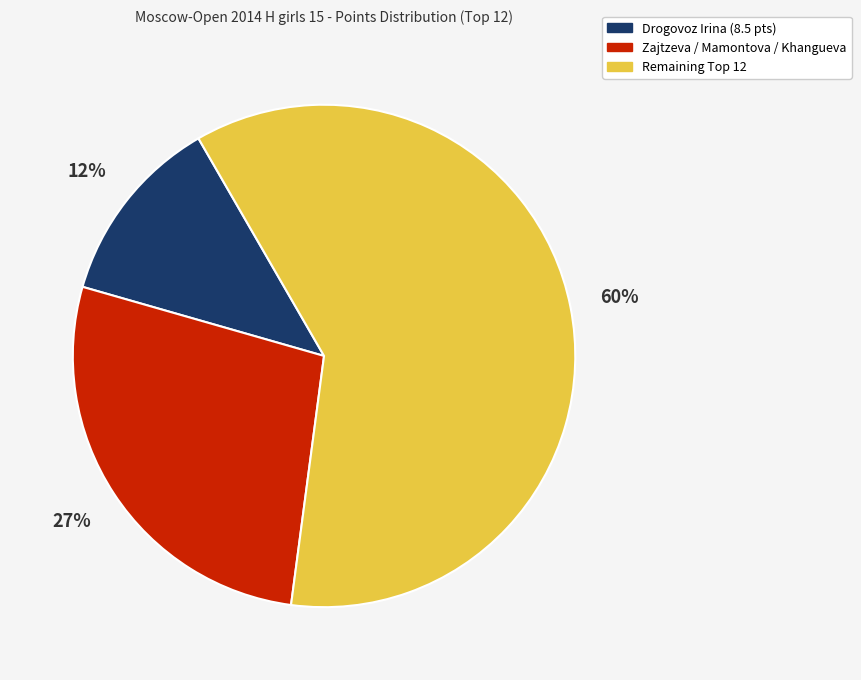

How many slices are in this pie chart?

3